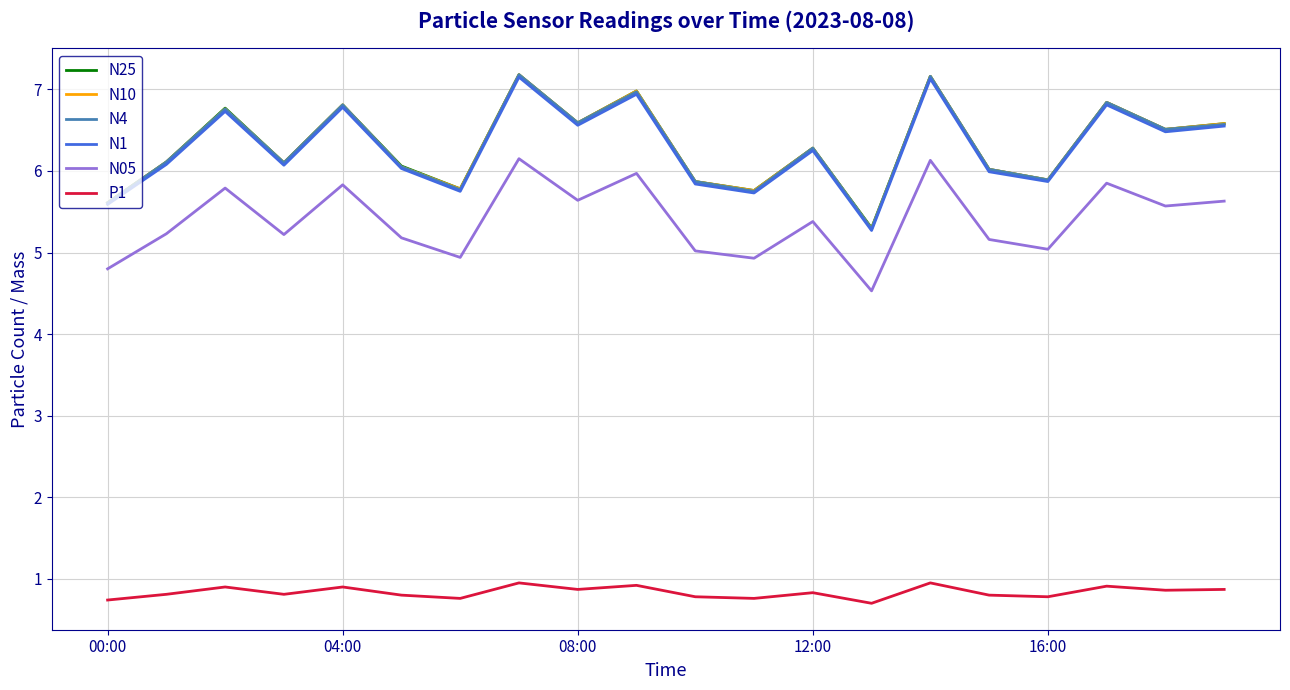

True or false: N1 and N05 cross at least once.

False